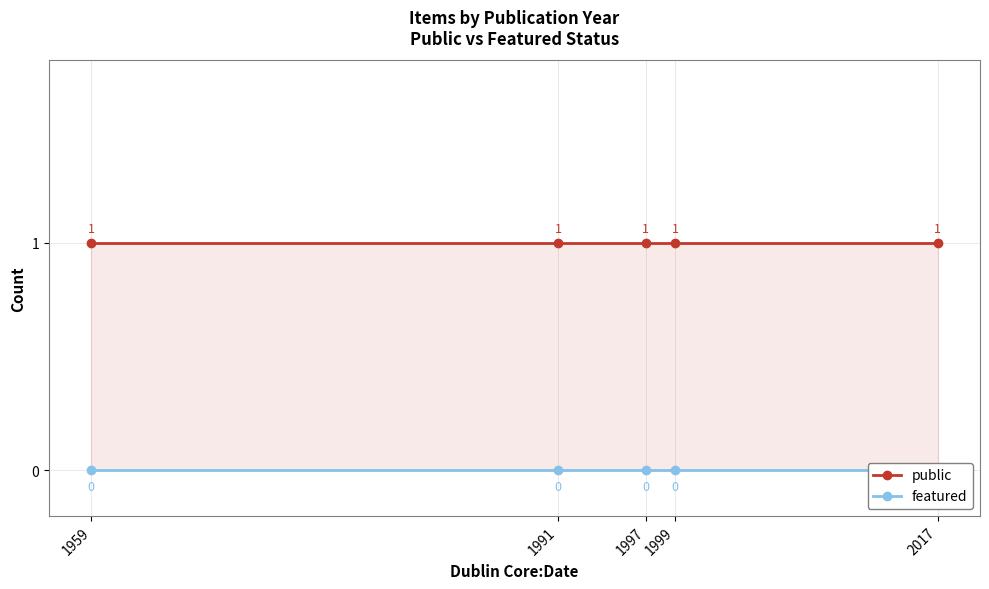

Rank the series by their maximum value, from lowest to highest.

featured, public